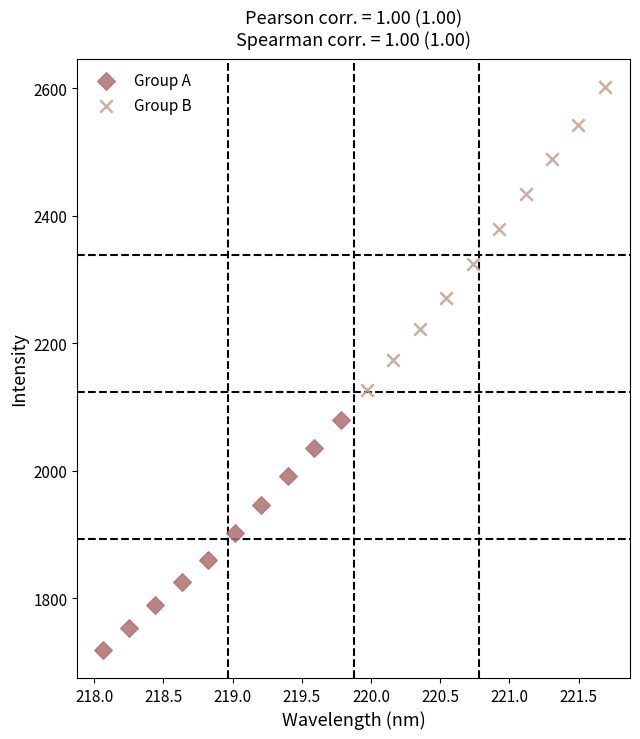

Which series contains the highest Y value?

Group B